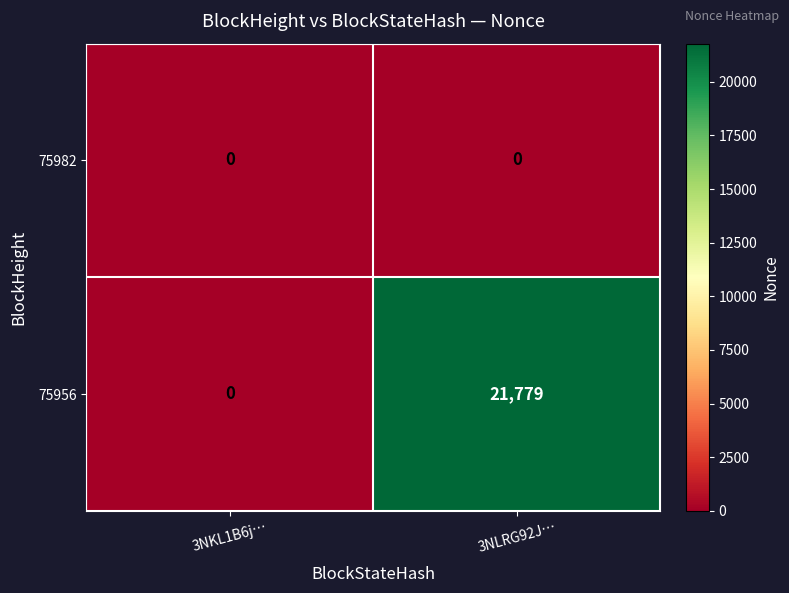

What is the maximum value shown in the chart?

21779